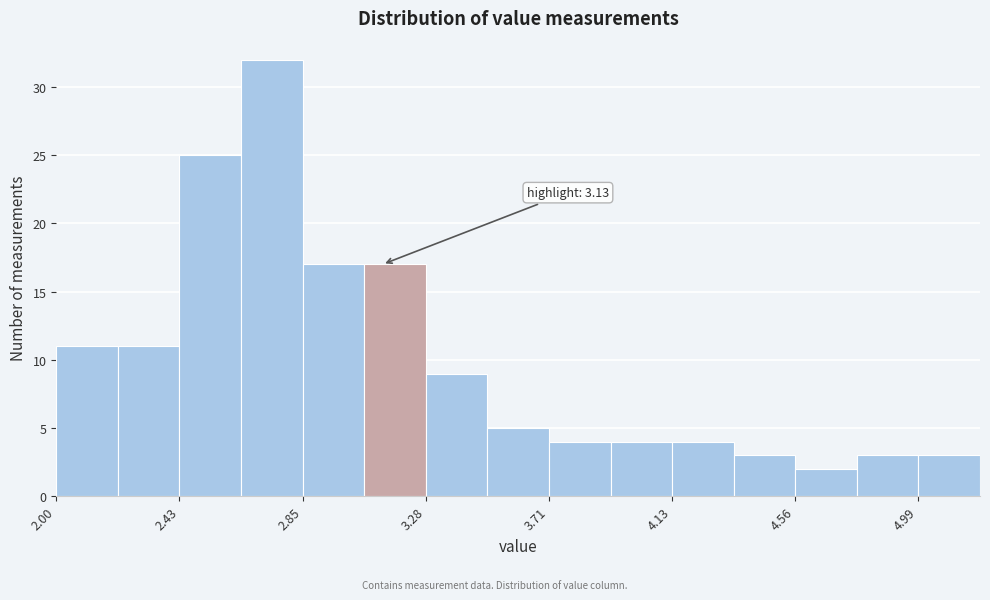

Which range on the x-axis has the tallest bar?

2.65 to 2.85